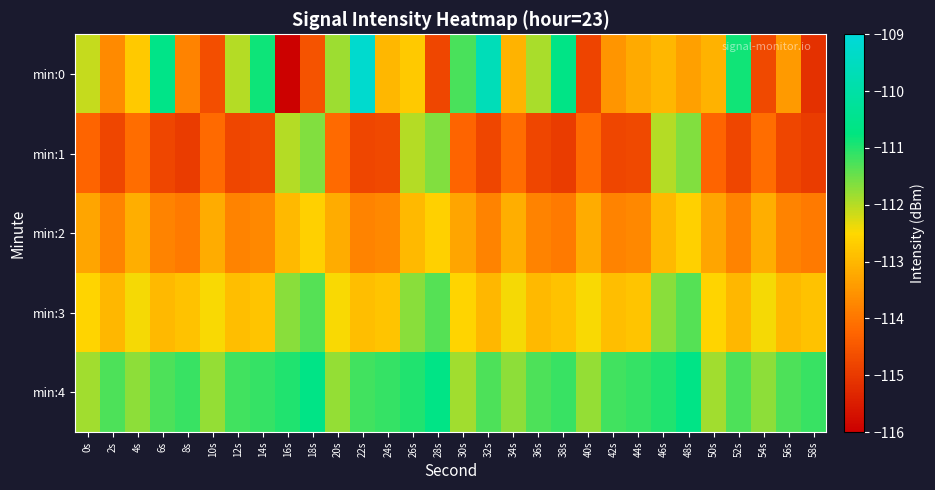

At how many categories does at least one series exceed -112?

30